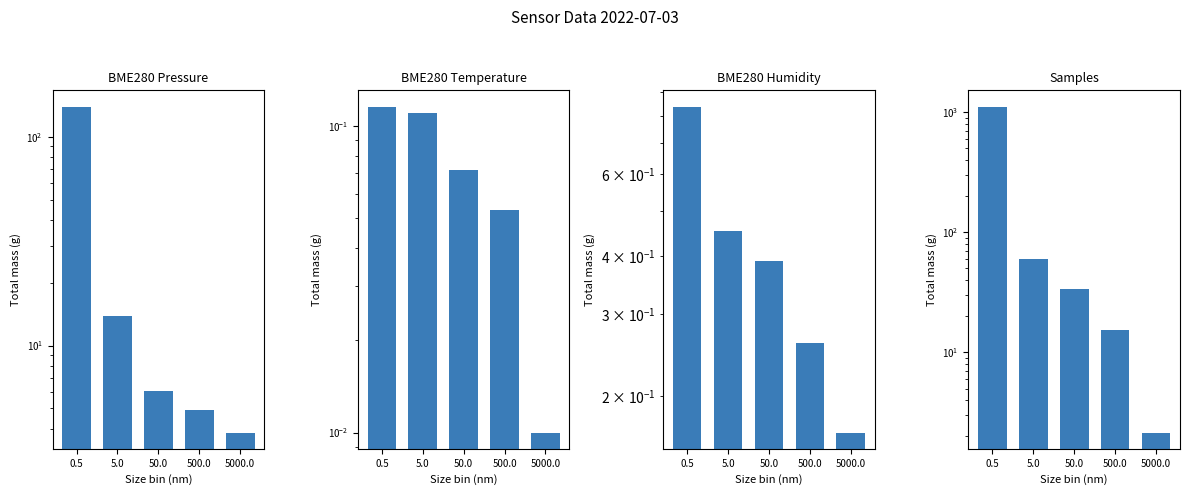

The value of Samples at 5000.0 is 2.2. True or false?

True